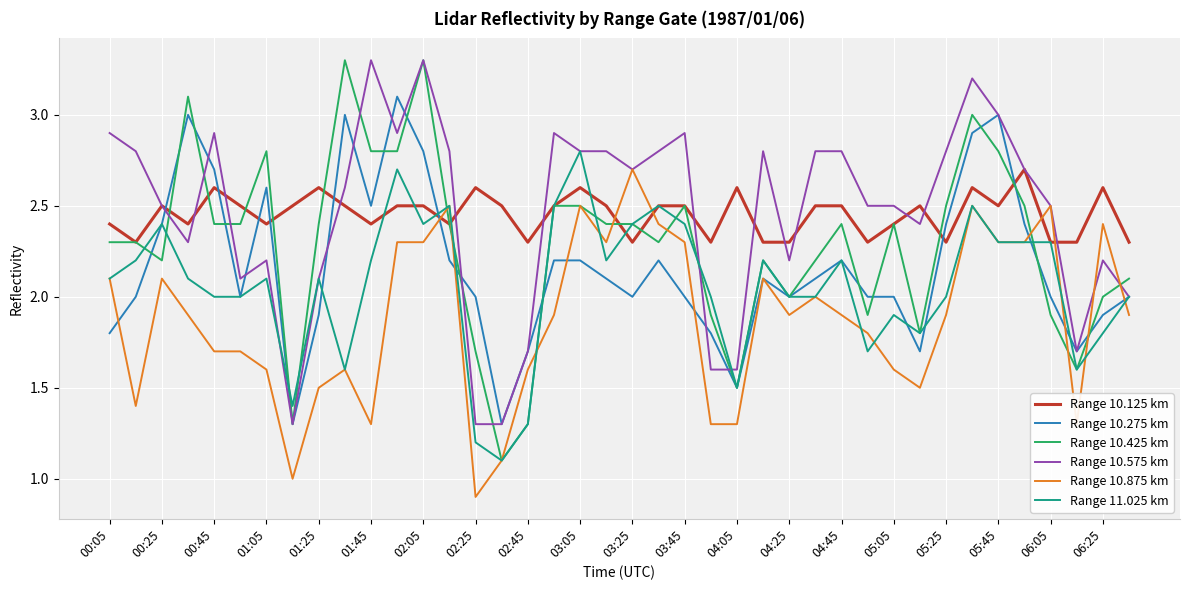

True or false: Range 10.875 km and Range 10.575 km cross at least once.

True